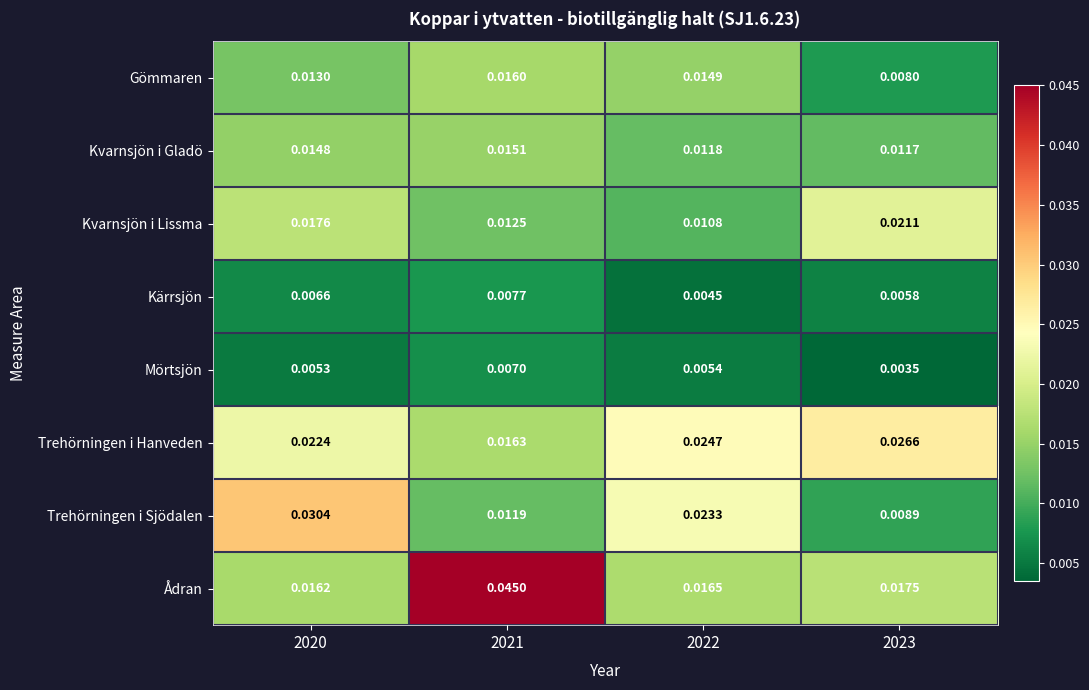

Between 2020 and 2021, which series saw the biggest shift?

Ådran